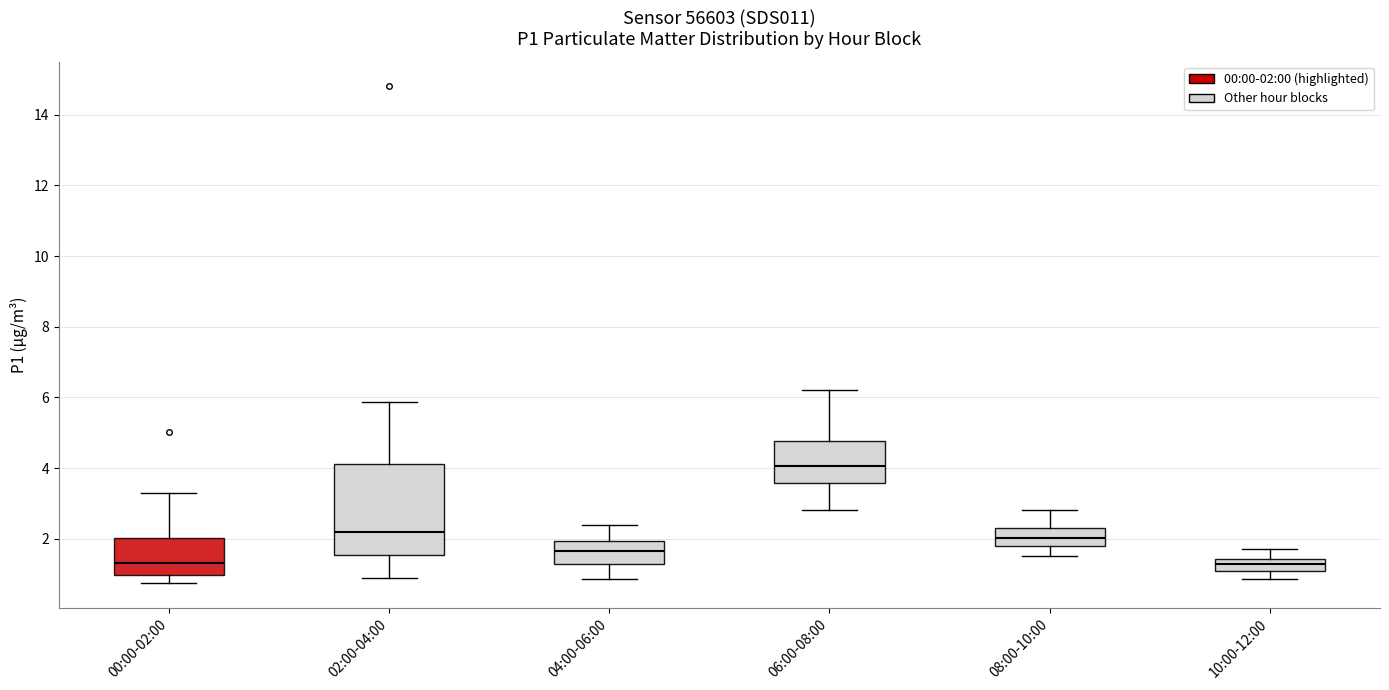

Where does the median line of the box for 02:00-04:00 sit on the y-axis? The values are not printed on the chart, so give them approximately, as read against the axis.

2.2